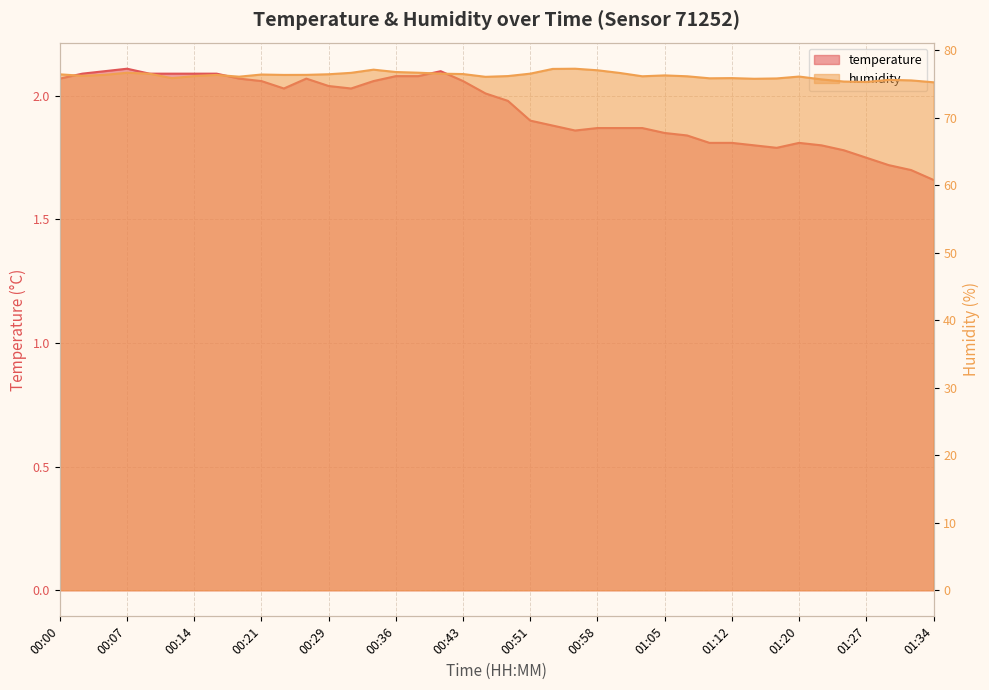

What is the average value of the humidity series?

76.2